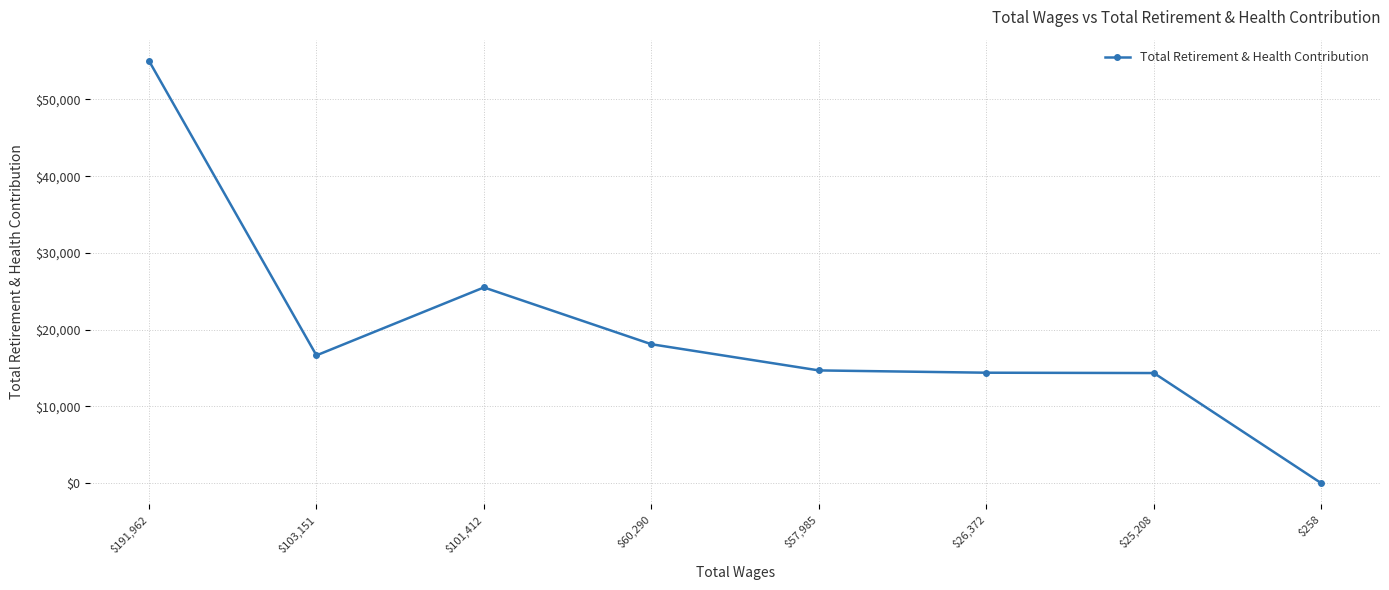

True or false: the data has more than 2 interior local peaks.

False